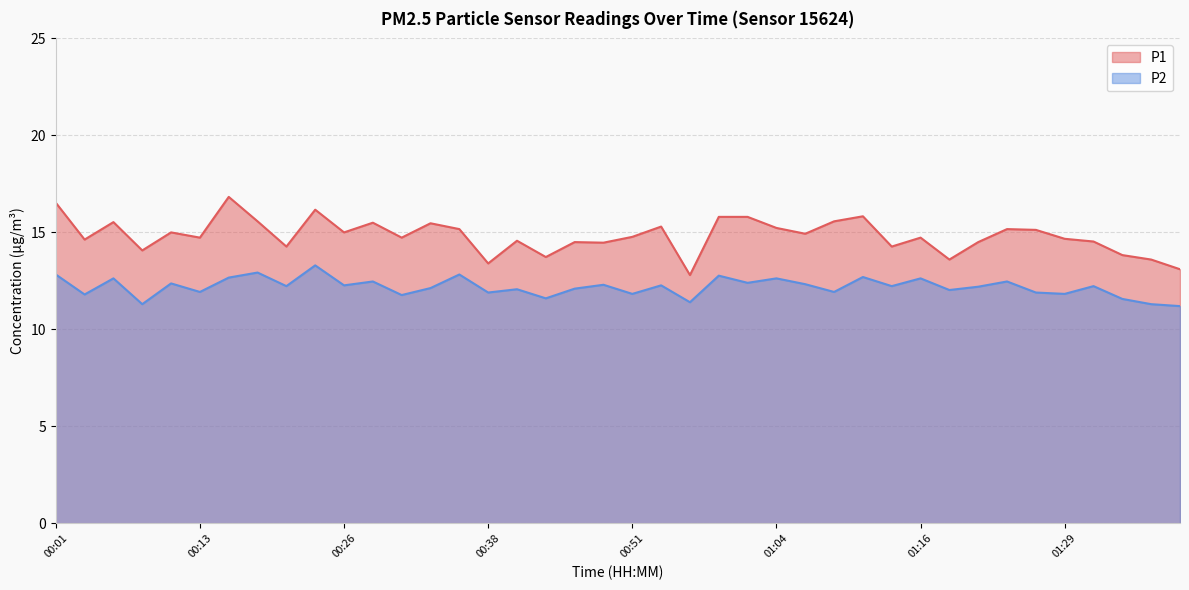

How many interior local valleys does the P2 series have?

15